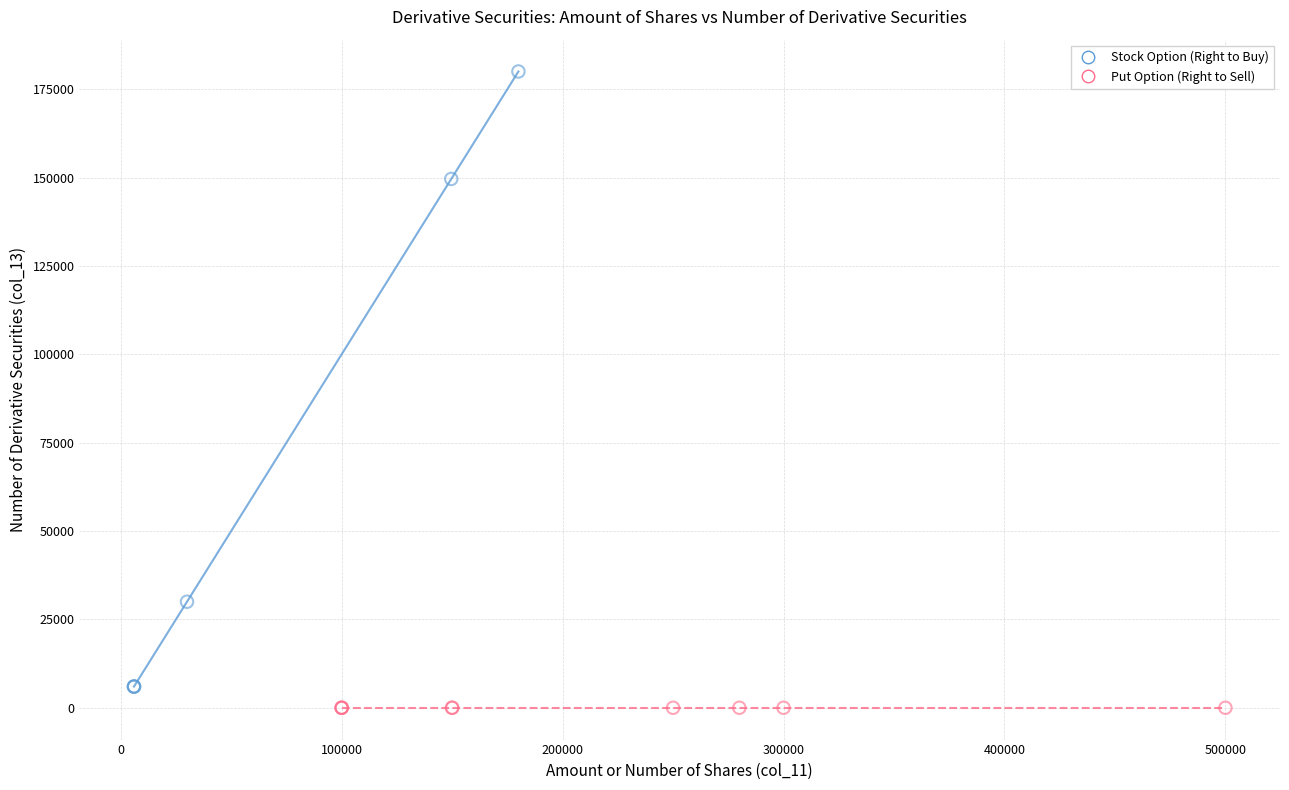

Which series reaches the maximum Y coordinate?

Stock Option (Right to Buy)